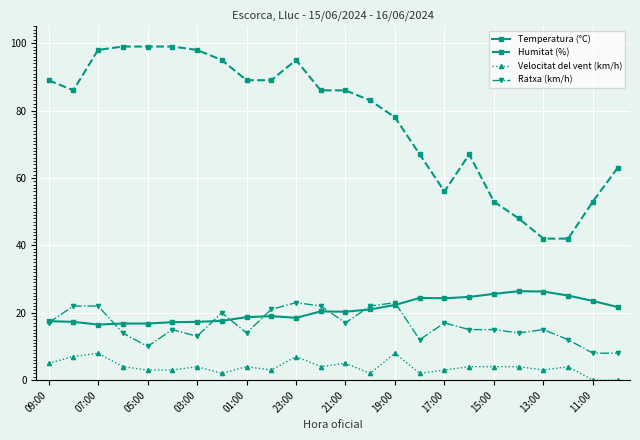

What is the value of the Humitat (%) point at the 16th from the left?

67.0